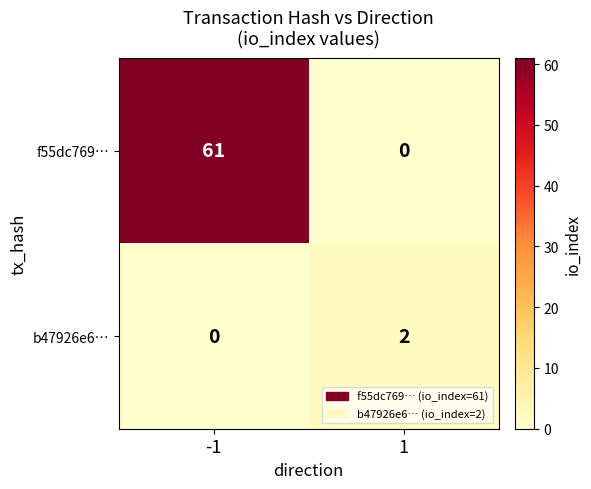

What is the greatest value displayed?

61